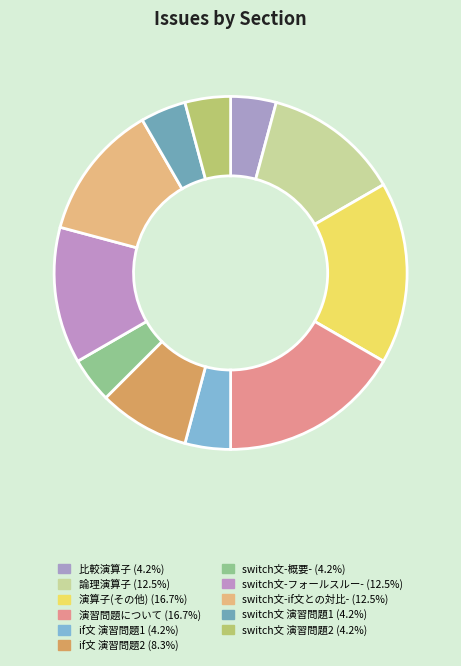

How many slices are in this pie chart?

11